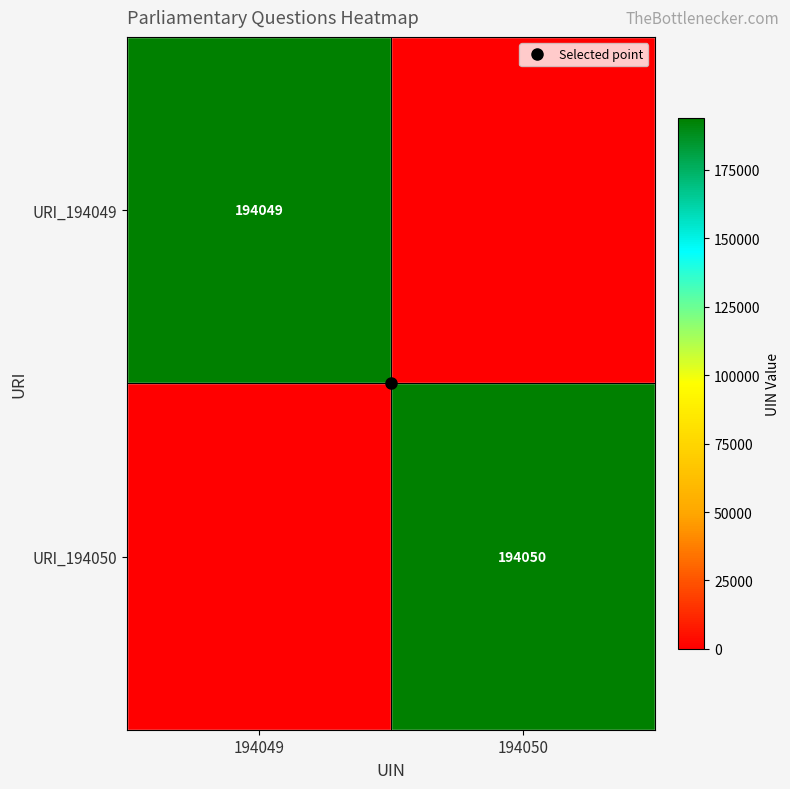

The value of URI_194050 at 194049 is 0. True or false?

True